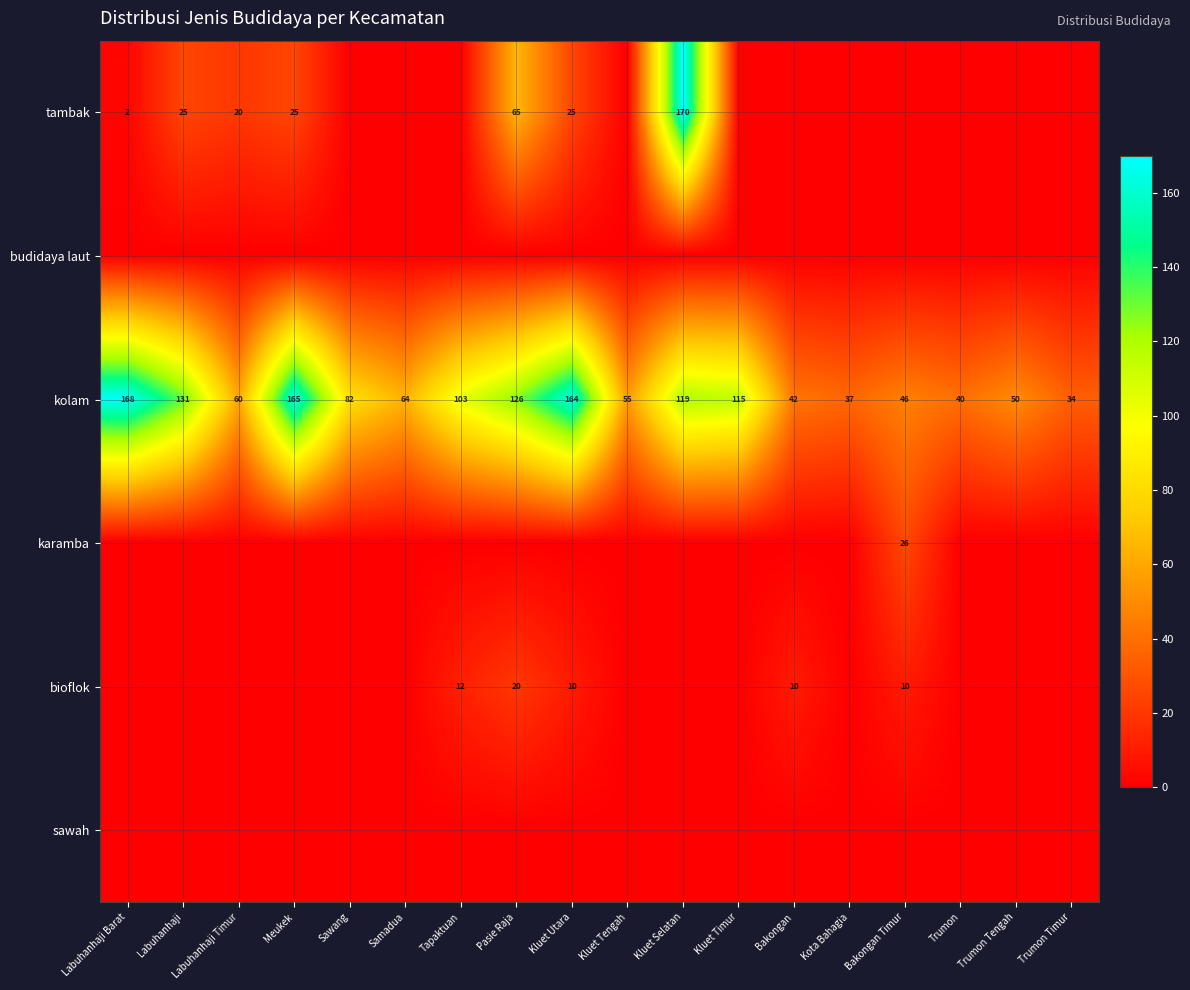

What is the total value across all series at Labuhanhaji?

156